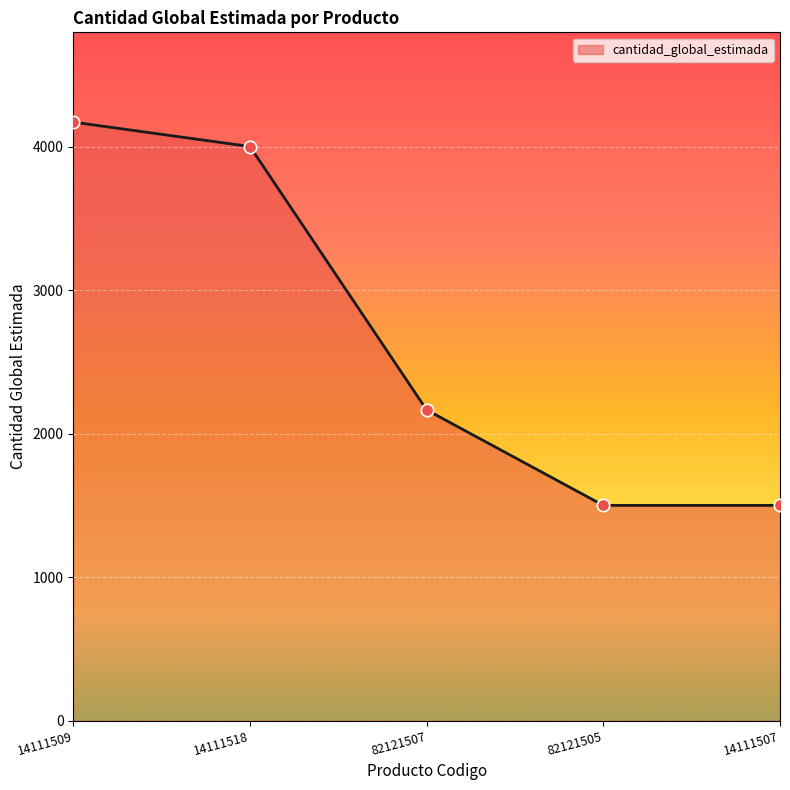

Which has a higher value, 14111518 or 82121505?

14111518